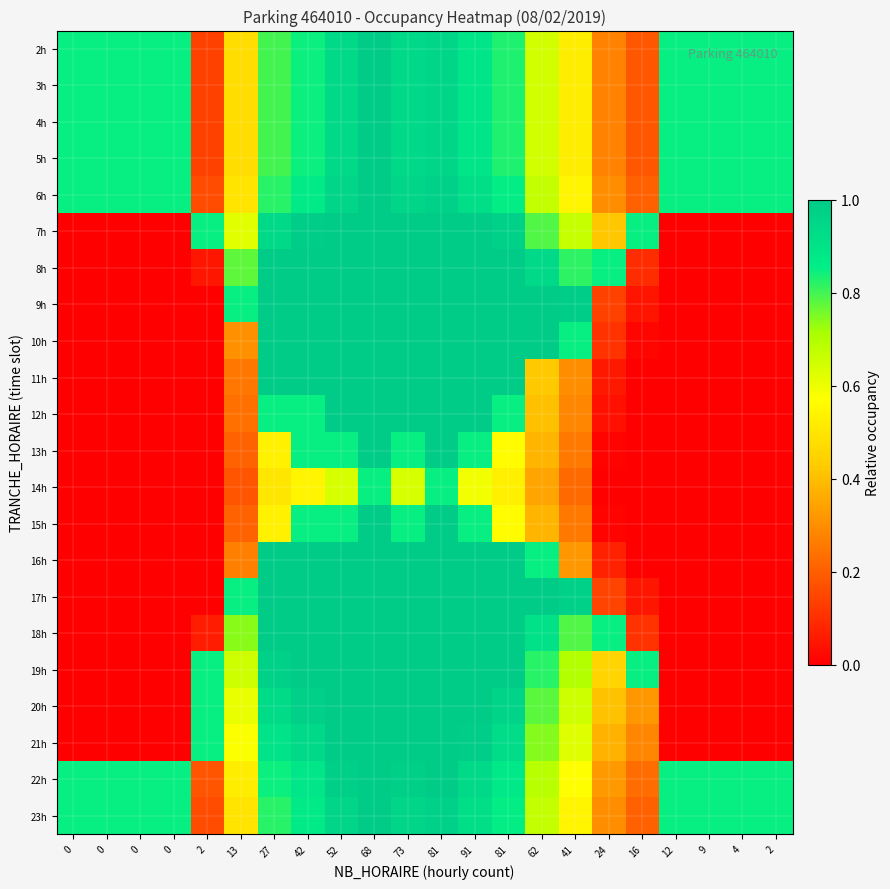

How many data points does each series have?

22